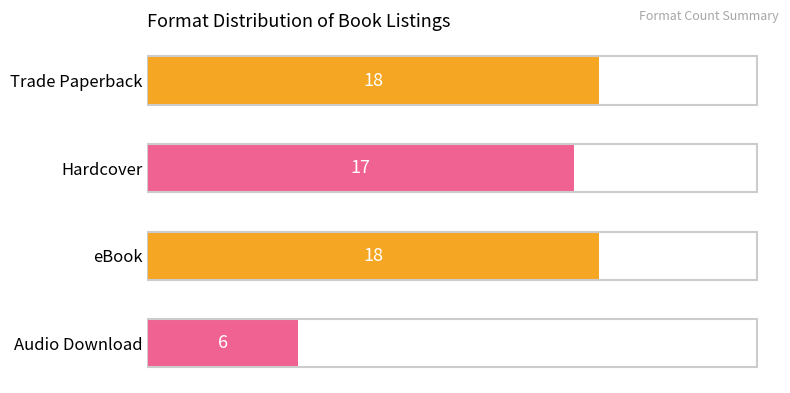

What is the average value?

15